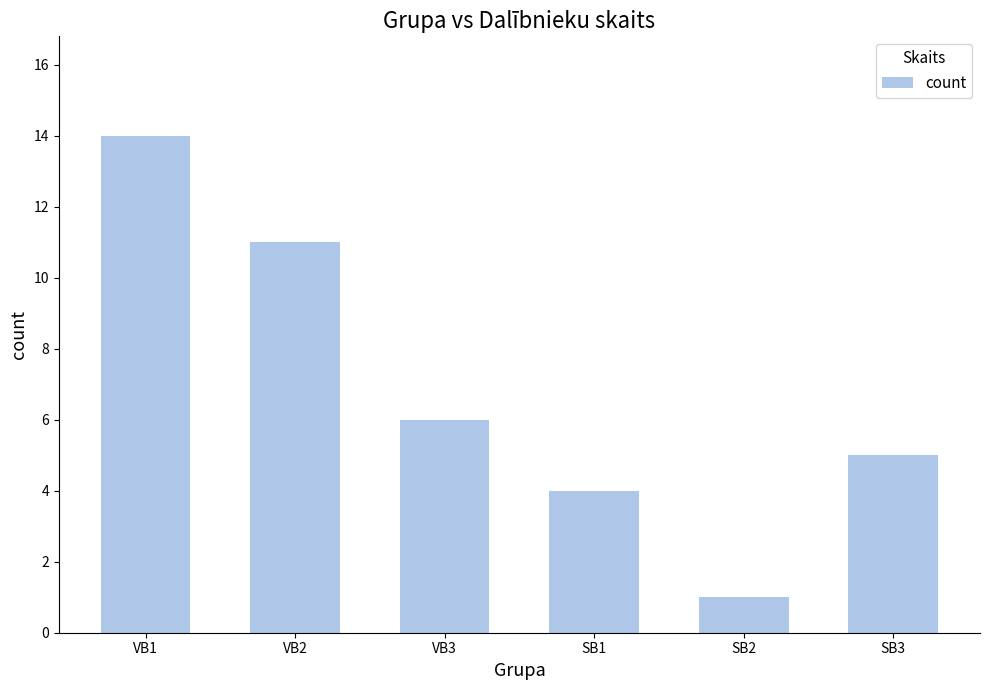

What is the label of the 6th bar from the right?

VB1